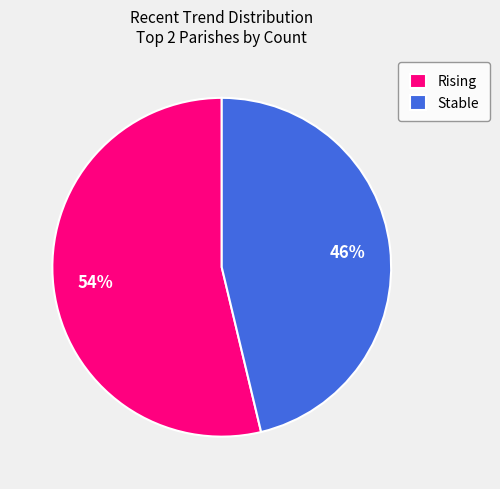

Which has a higher value, Rising or Stable?

Rising